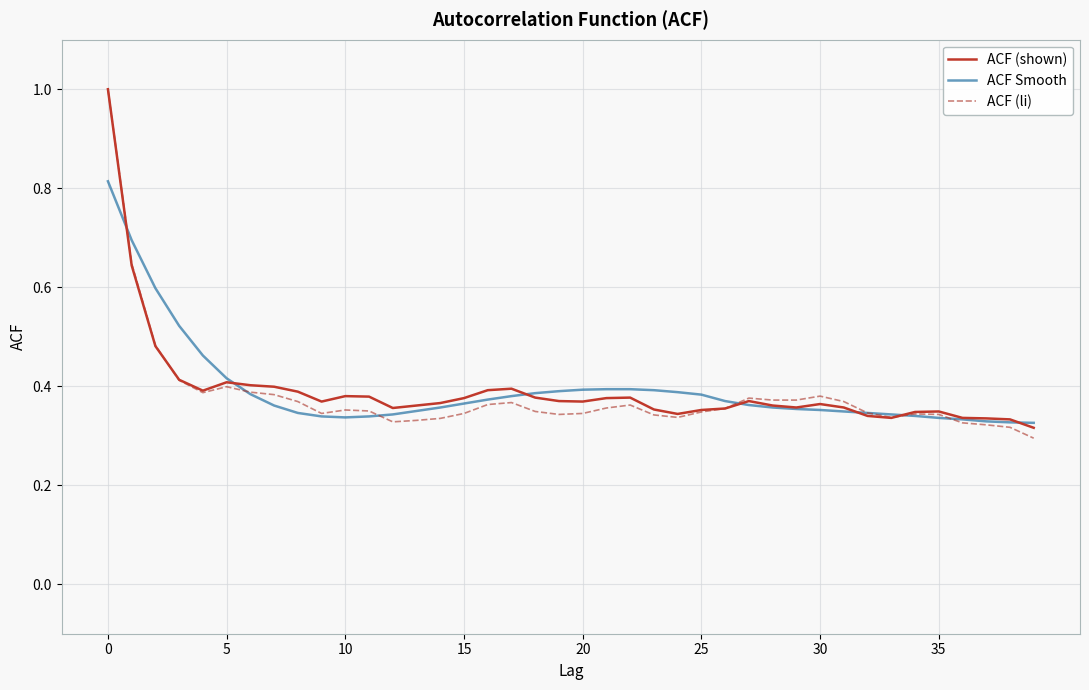

What is the greatest value displayed?

1.0